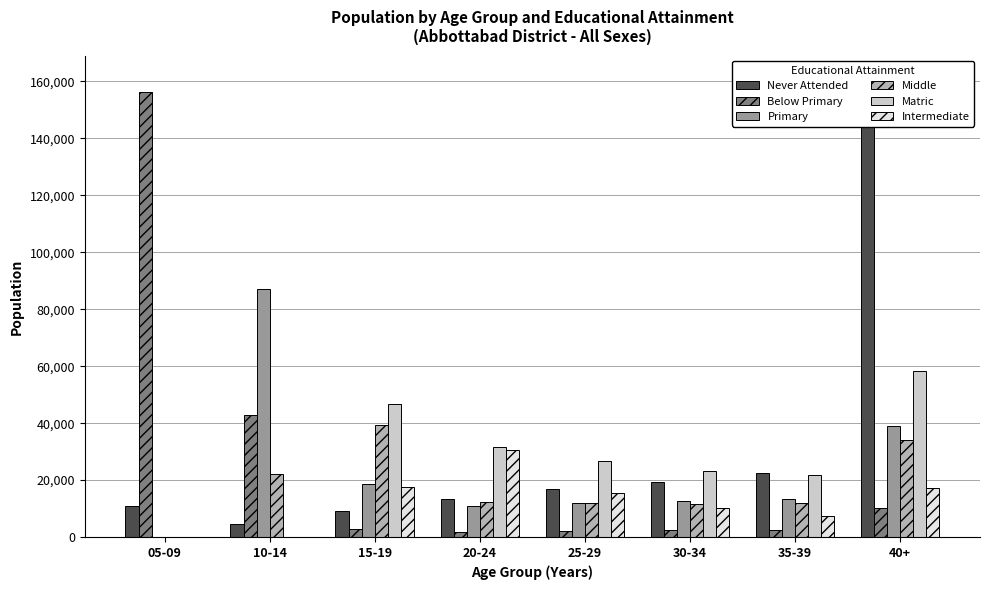

What is the spread (max minus min) of values at 35-39?

20138